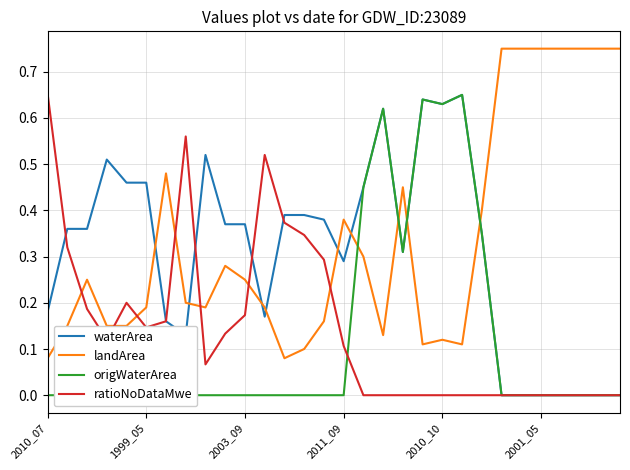

Reading left to right, extract all data points from this chart.

waterArea: 0.2	0.4	0.4	0.5	0.5	0.5	0.2	0.1	0.5	0.4	0.4	0.2	0.4	0.4	0.4	0.3	0.5	0.6	0.3	0.6	0.6	0.7	0.3	0.0	0.0	0.0	0.0	0.0	0.0	0.0
landArea: 0.1	0.1	0.2	0.1	0.1	0.2	0.5	0.2	0.2	0.3	0.2	0.2	0.1	0.1	0.2	0.4	0.3	0.1	0.5	0.1	0.1	0.1	0.4	0.8	0.8	0.8	0.8	0.8	0.8	0.8
origWaterArea: 0.0	0.0	0.0	0.0	0.0	0.0	0.0	0.0	0.0	0.0	0.0	0.0	0.0	0.0	0.0	0.0	0.5	0.6	0.3	0.6	0.6	0.7	0.3	0.0	0.0	0.0	0.0	0.0	0.0	0.0
ratioNoDataMwe: 0.7	0.3	0.2	0.1	0.2	0.1	0.2	0.6	0.1	0.1	0.2	0.5	0.4	0.3	0.3	0.1	0.0	0.0	0.0	0.0	0.0	0.0	0.0	0.0	0.0	0.0	0.0	0.0	0.0	0.0